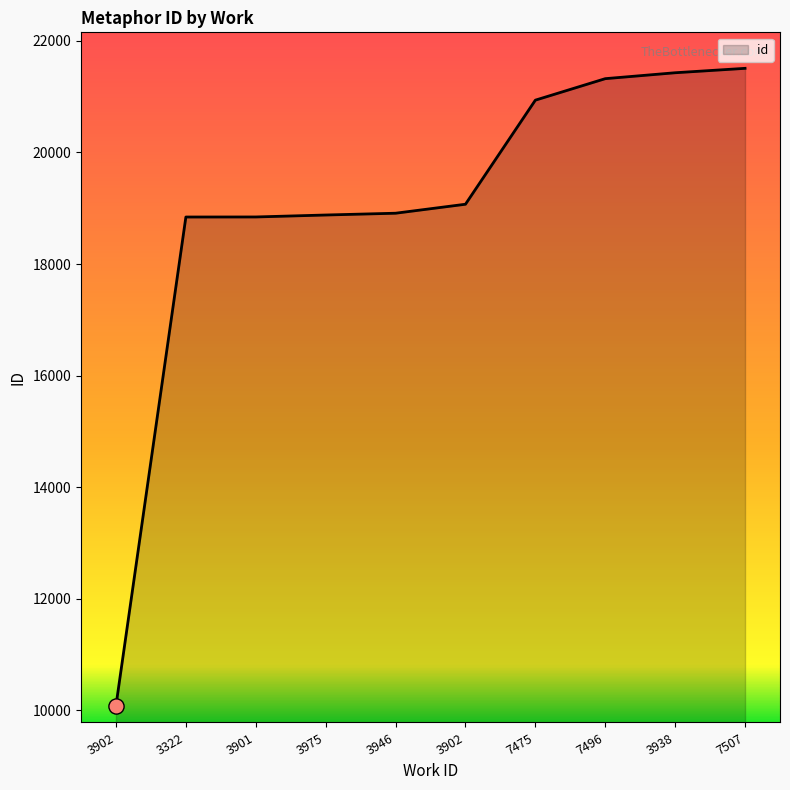

How many lines are shown in the chart?

1